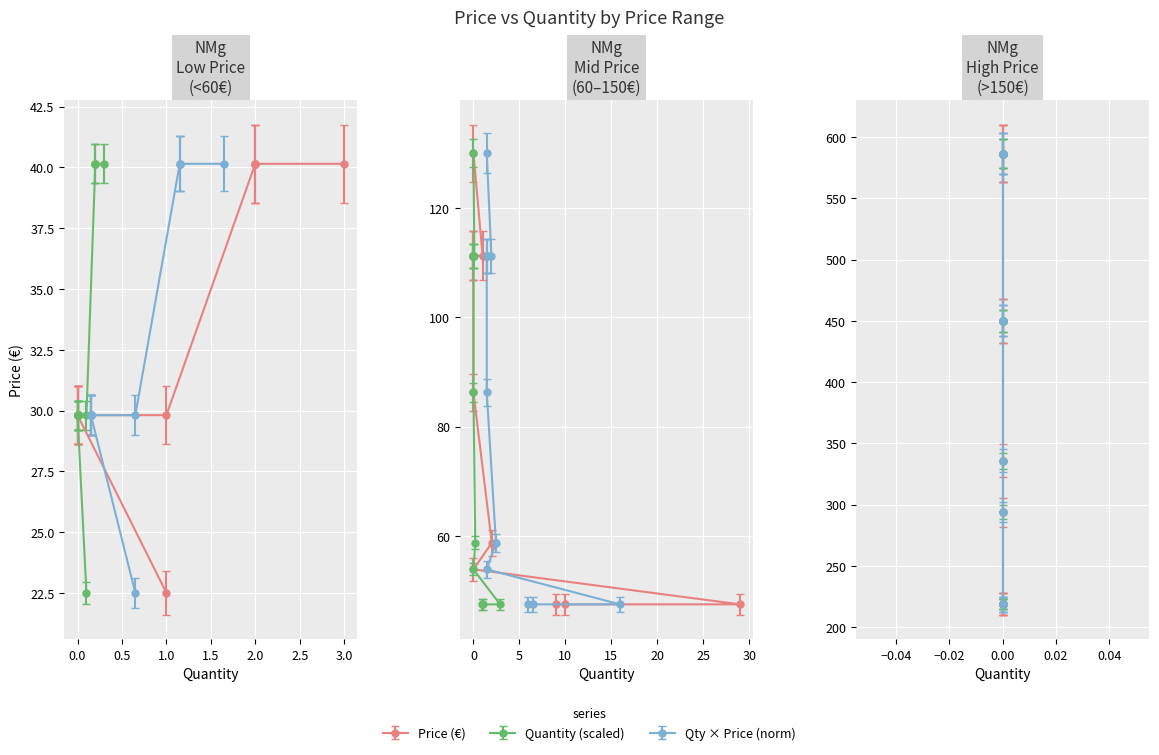

True or false: Quantity and Price intersect in this chart.

False